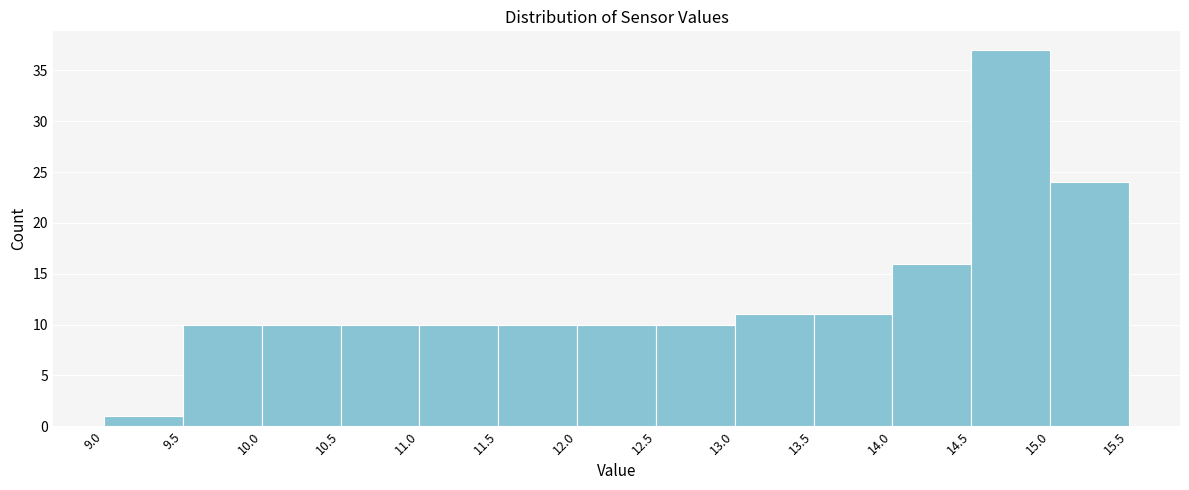

Reading left to right, transcribe this chart: for each bar, give the range it covers on the x-axis and its height. The values are not printed on the chart, so give them approximately, as read against the axis.

9.0 to 9.5: 1
9.5 to 10.0: 10
10.0 to 10.5: 10
10.5 to 11.0: 10
11.0 to 11.5: 10
11.5 to 12.0: 10
12.0 to 12.5: 10
12.5 to 13.0: 10
13.0 to 13.5: 11
13.5 to 14.0: 11
14.0 to 14.5: 16
14.5 to 15.0: 37
15.0 to 15.5: 24